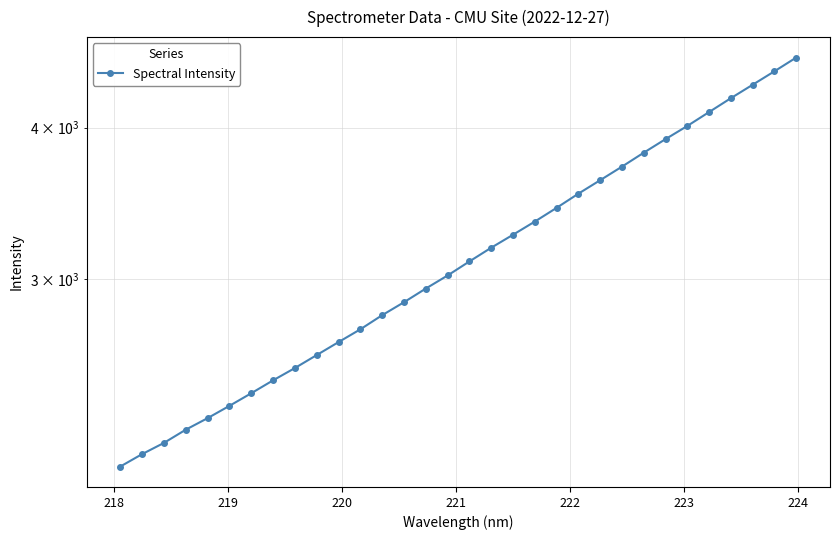

Reading left to right, transcribe all the data shown in this chart.

2099.0	2149.2	2195.6	2251.5	2301.4	2355.9	2413.1	2473.1	2531.6	2594.9	2659.7	2725.2	2799.4	2869.3	2944.9	3019.1	3100.8	3182.8	3262.3	3345.1	3433.7	3527.6	3619.2	3713.7	3813.8	3913.4	4012.8	4120.3	4230.6	4340.1	4452.6	4570.5